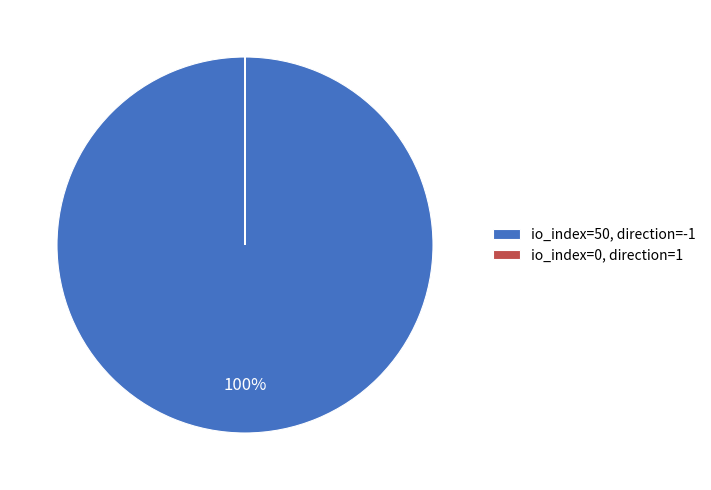

To the nearest percent, what percentage of the pie is io_index=50, direction=-1?

100%